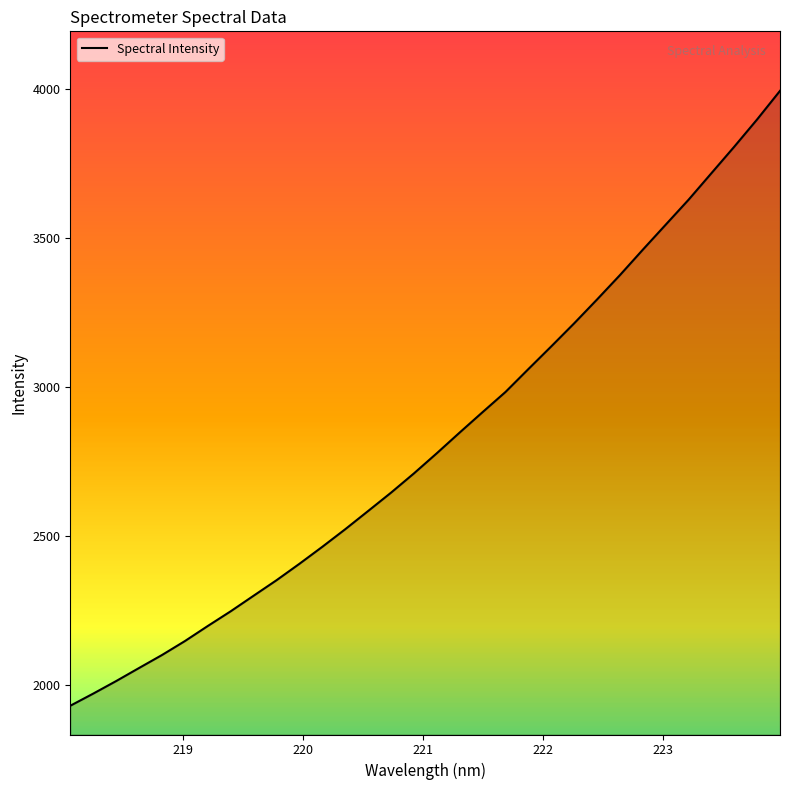

What is the smallest value displayed?

1929.6